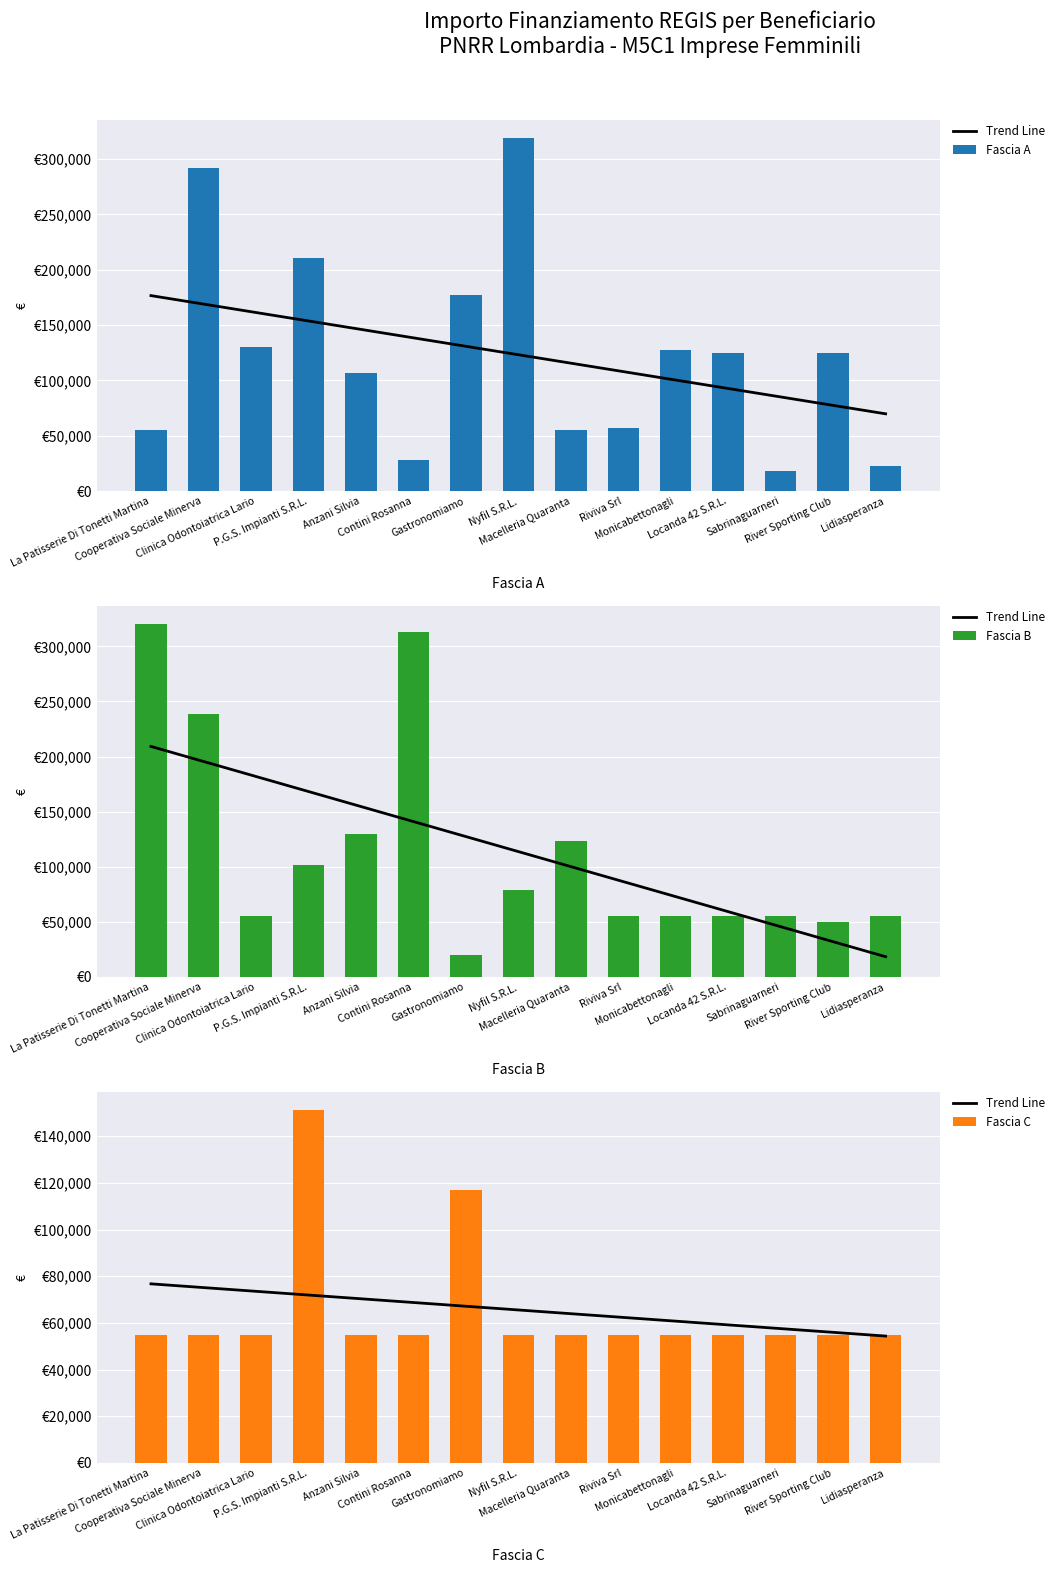

What is the maximum value shown in the chart?

320545.6